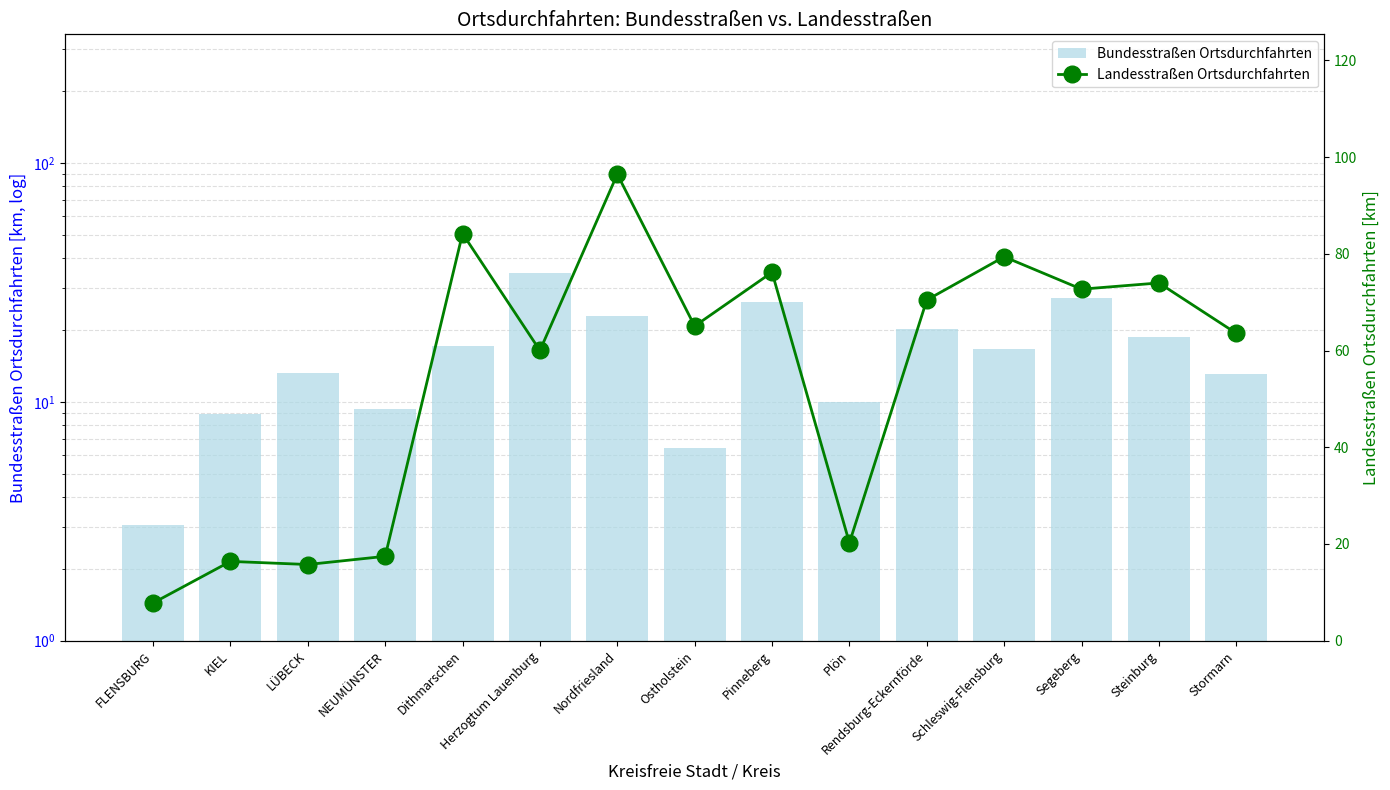

The Bundesstraßen Ortsdurchfahrten series shows 9.8 at Ostholstein. True or false?

False